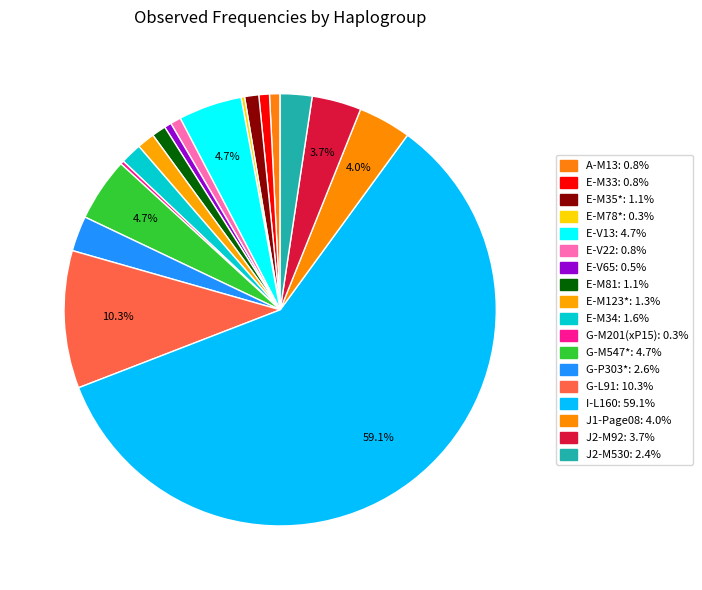

To the nearest percent, what is the combined percentage of G-M201(xP15) and E-V13?

5%